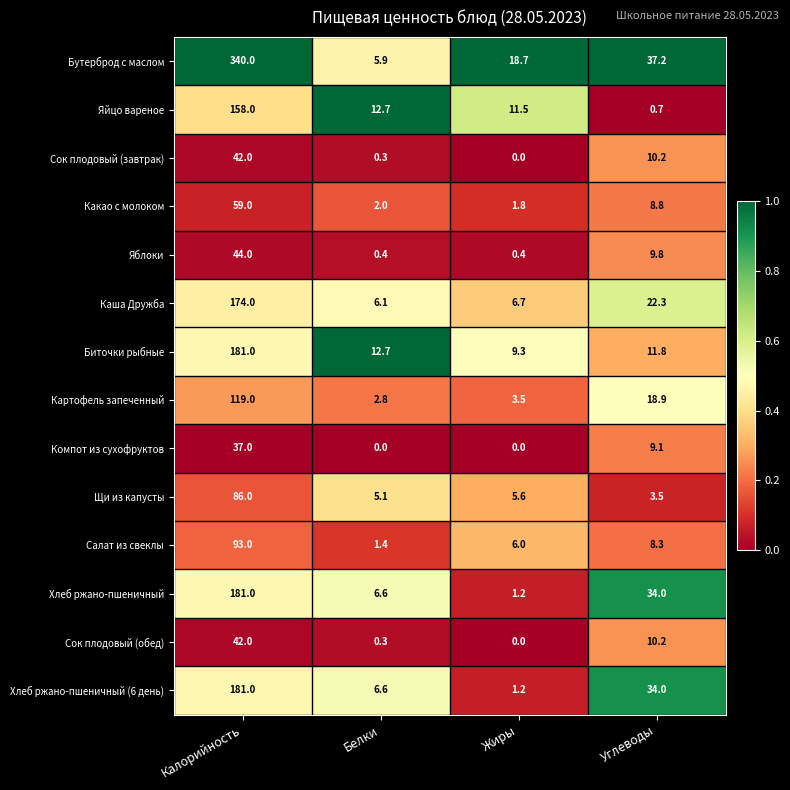

Which series changed the most between Калорийность and Жиры?

Бутерброд с маслом